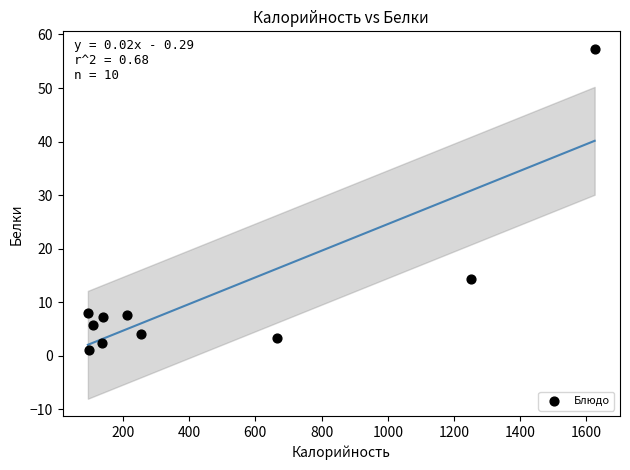

What is the range of Y values (max minus min)?

56.3